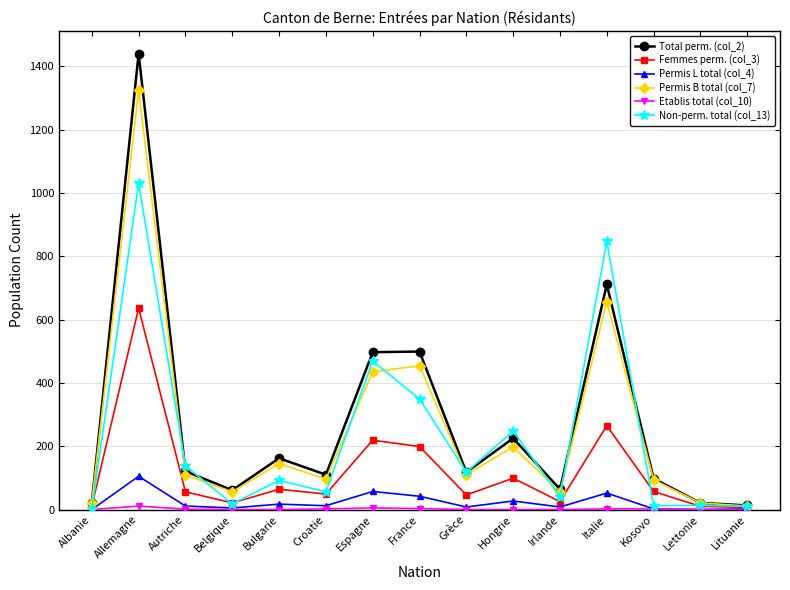

Which series has the widest spread of values?

Total perm. (col_2)